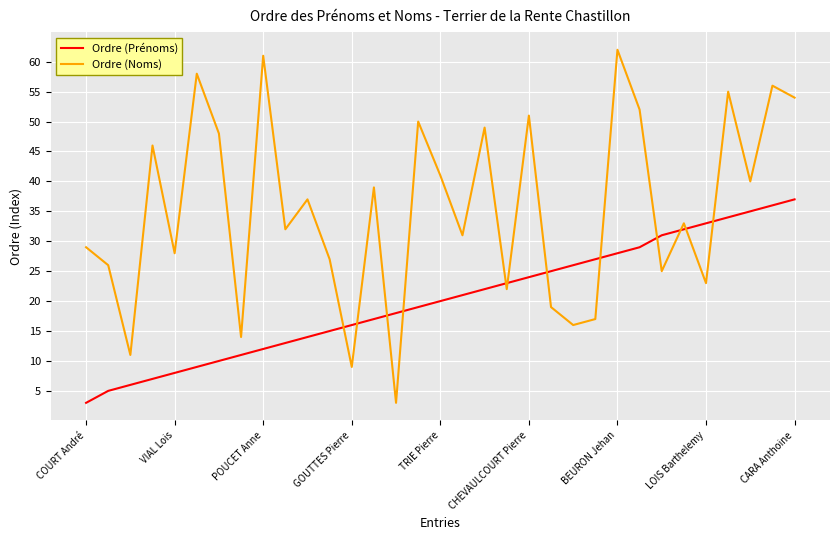

Which series has the widest spread of values?

Ordre (Noms)